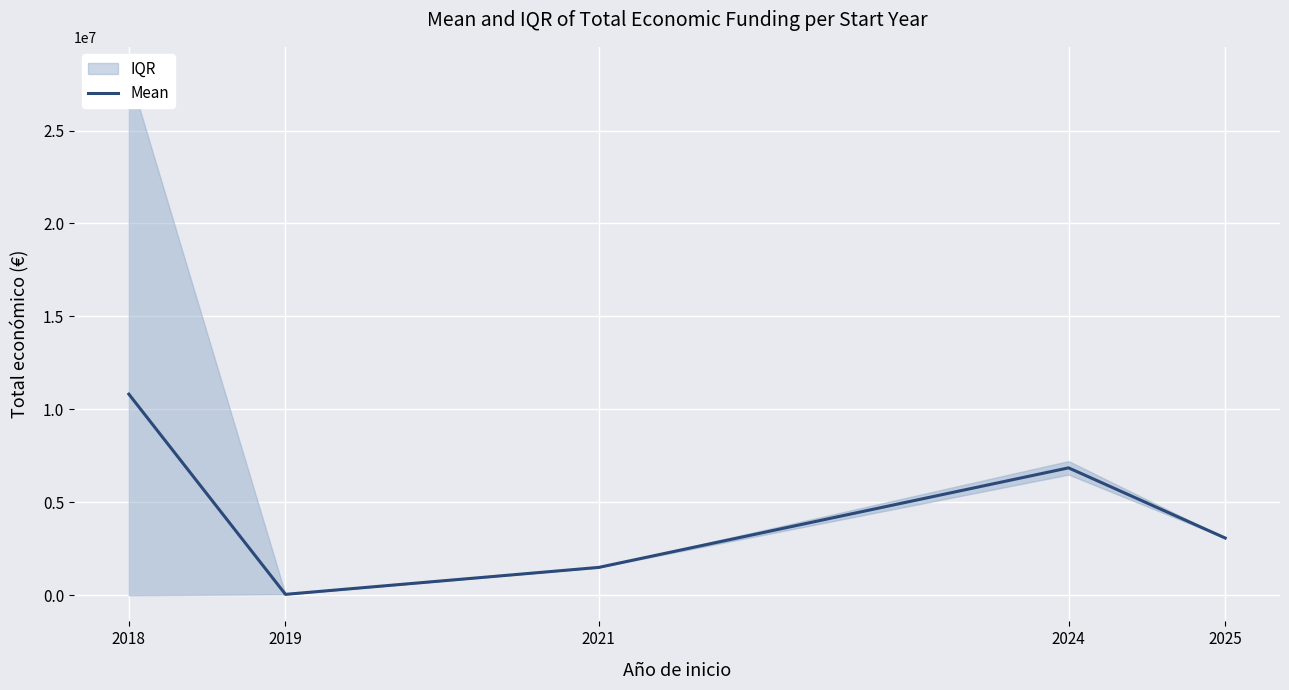

Where does the data first go above 3079962?

2018